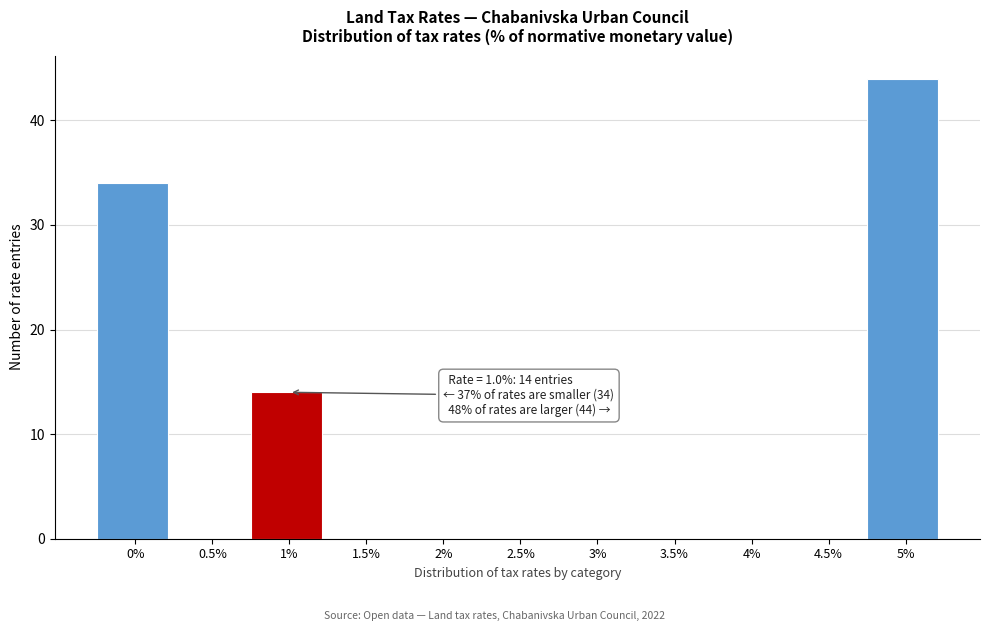

Reading right to left, extract all data points from this chart.

5%=44	4.5%=0	4%=0	3.5%=0	3%=0	2.5%=0	2%=0	1.5%=0	1%=14	0.5%=0	0%=34